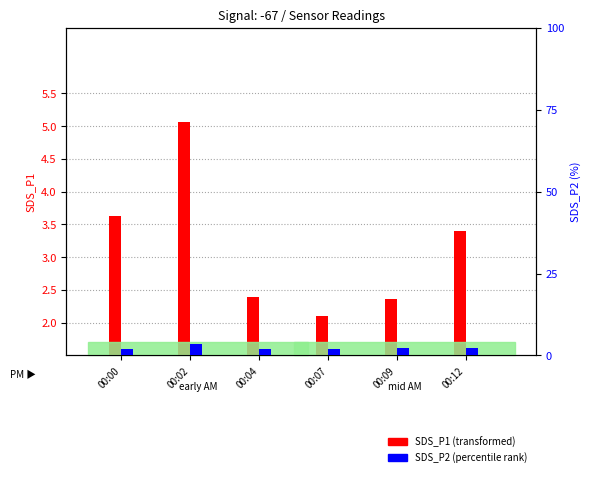

Is the value of SDS_P2 at 00:07 greater than the value of SDS_P1 at 00:02?

No